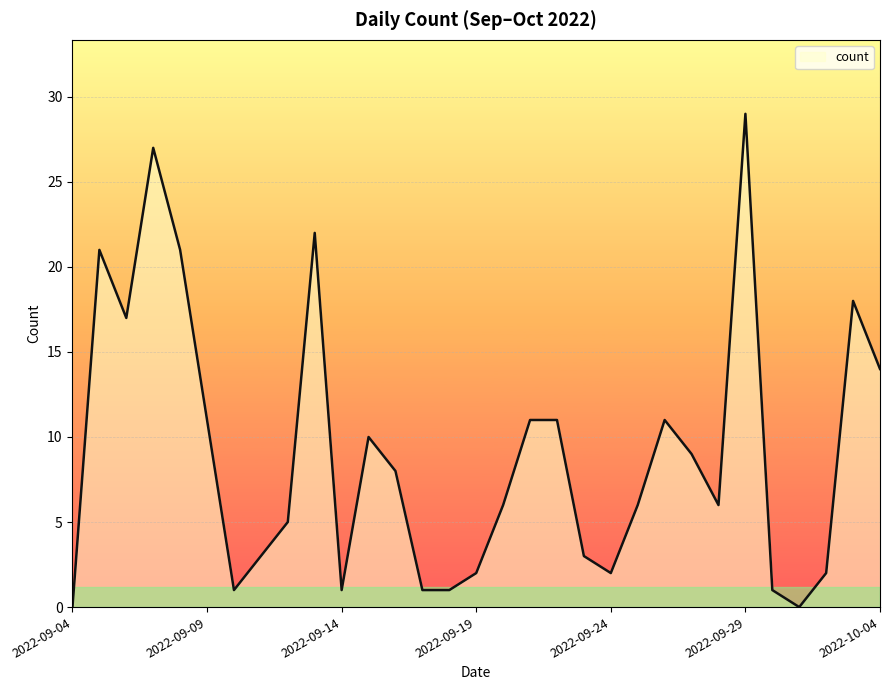

What is the greatest value displayed?

29